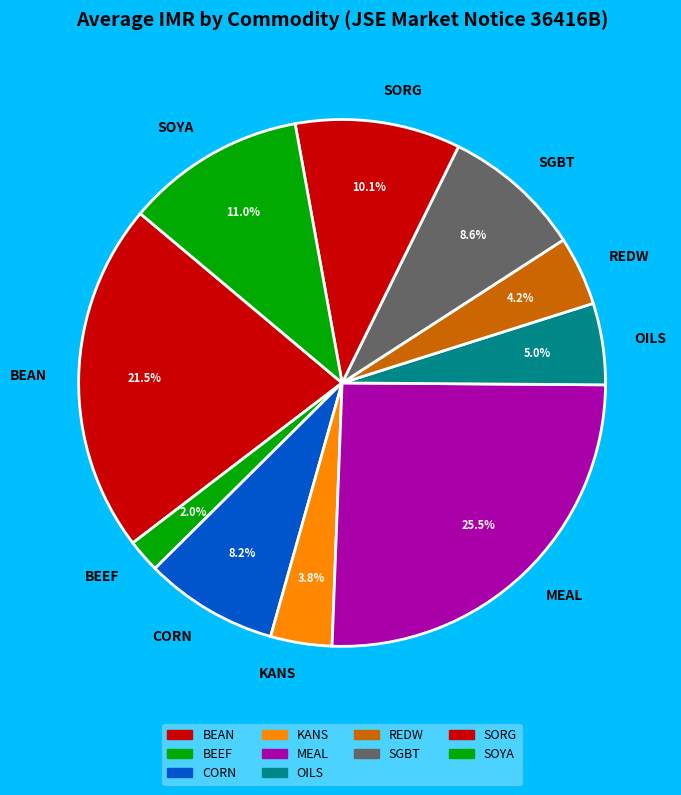

Count the number of slices in the pie.

10